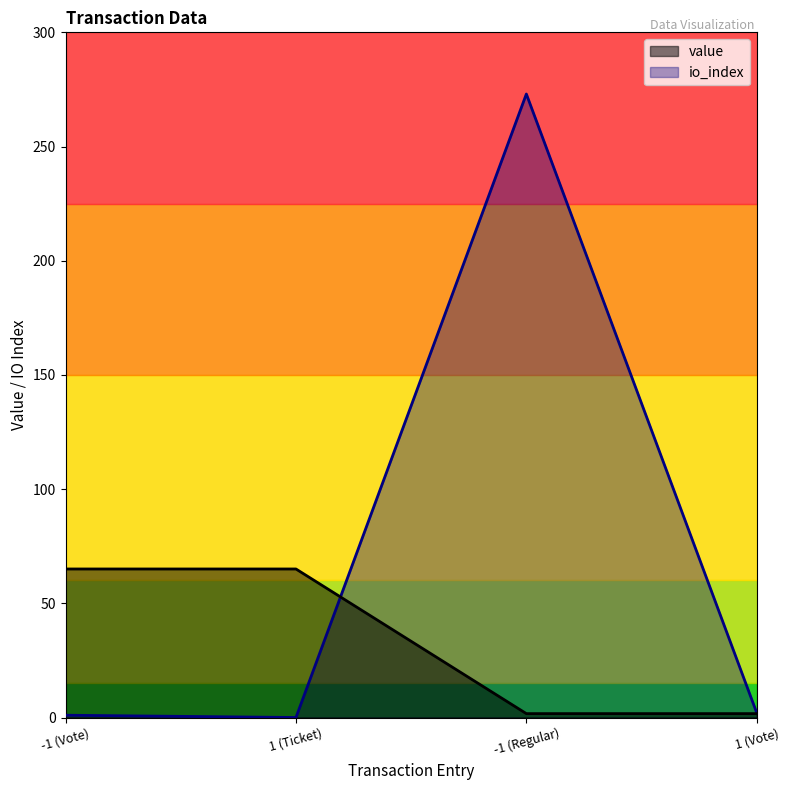

Between which two adjacent categories do io_index and value first intersect?

1 (Ticket) and -1 (Regular)